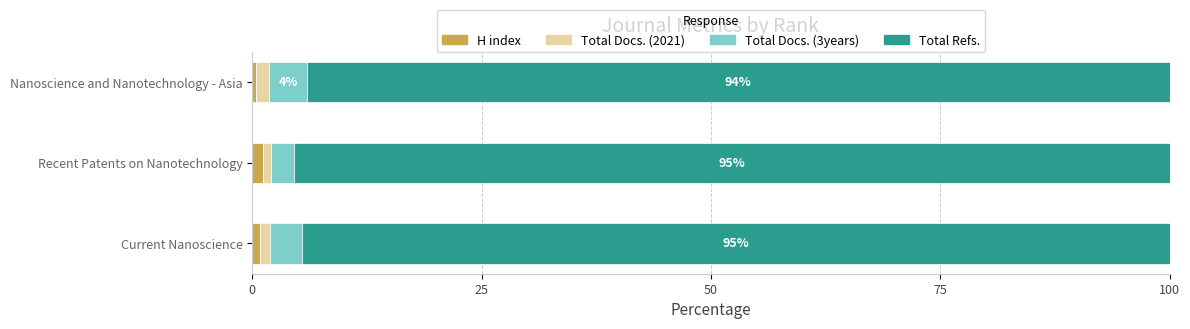

What is the sum of all H index values?

2.3